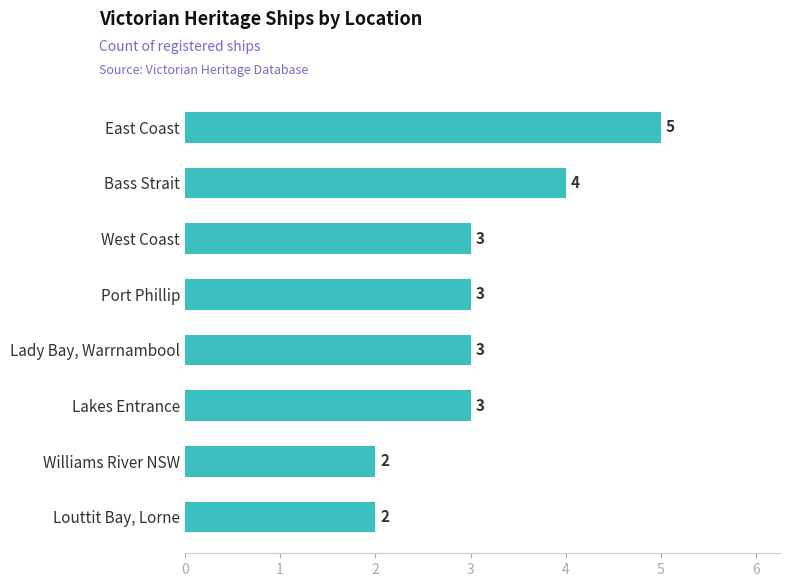

How many values are below 3?

2